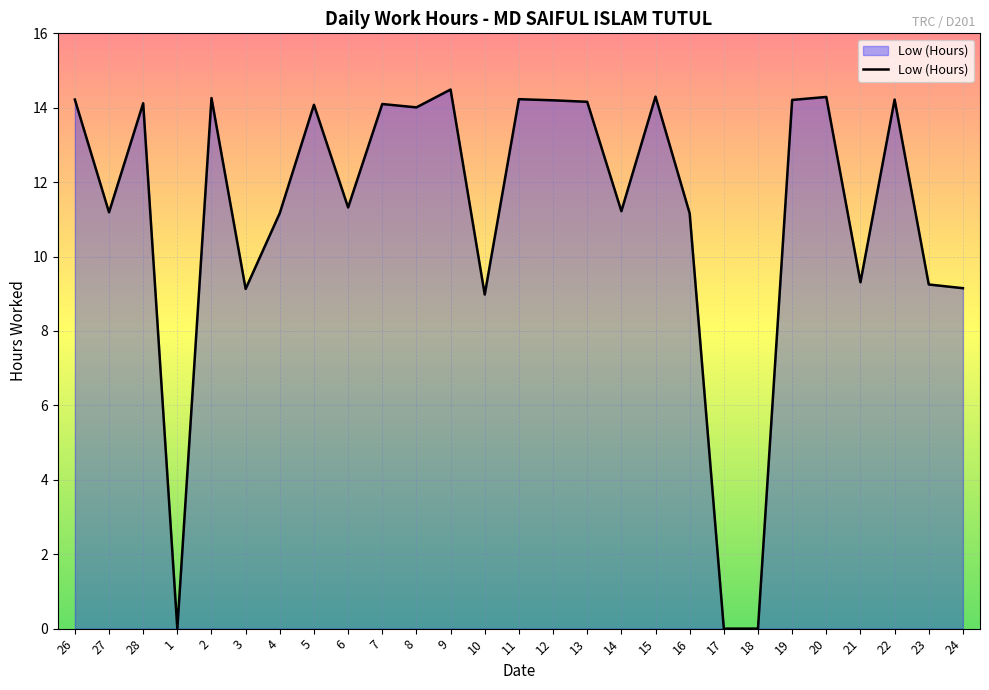

What is the ratio of the value at 27 to the value at 5?

0.8